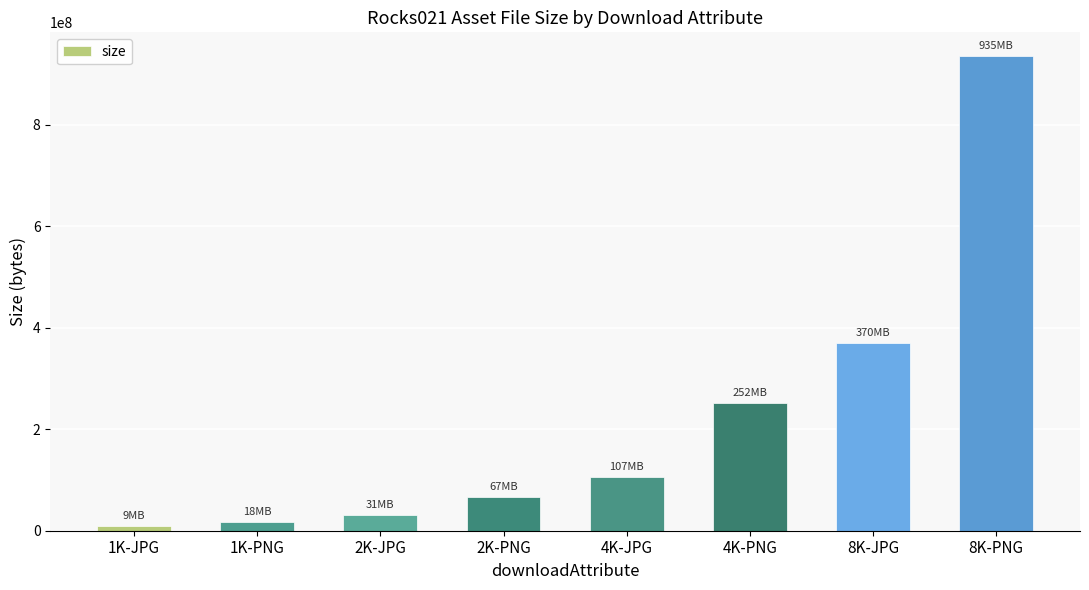

Which category has the lowest value across all series?

1K-JPG